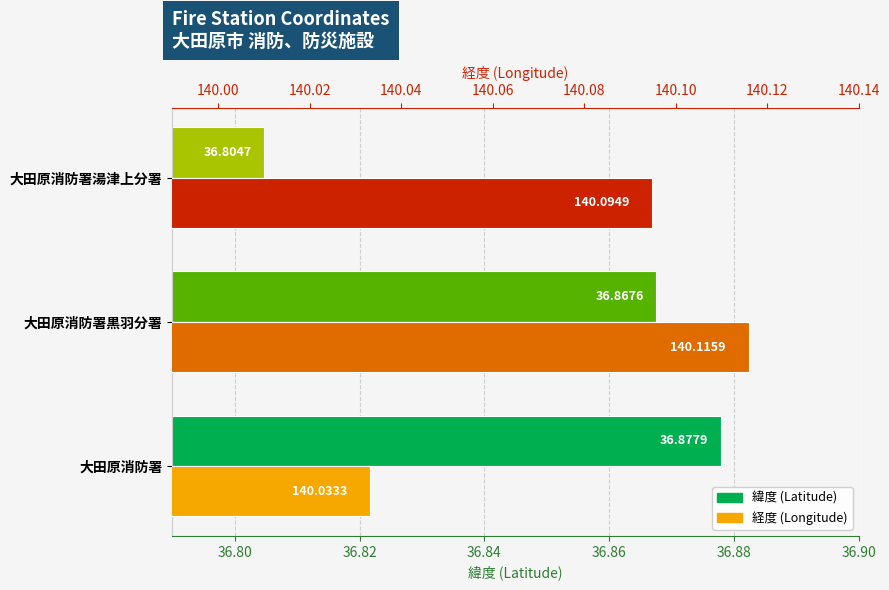

Does the chart contain any negative values?

No